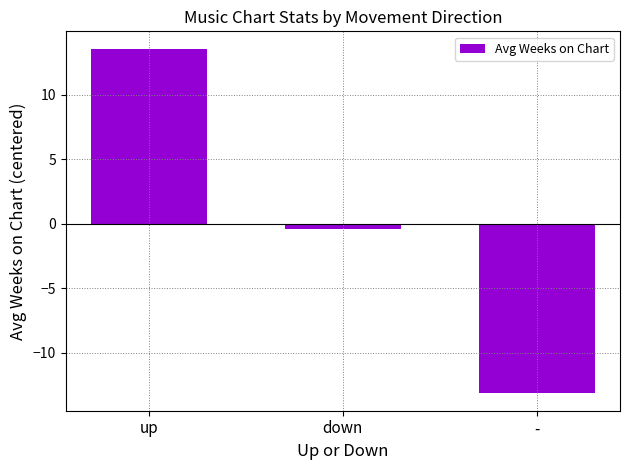

At which label does the data first exceed 0?

up